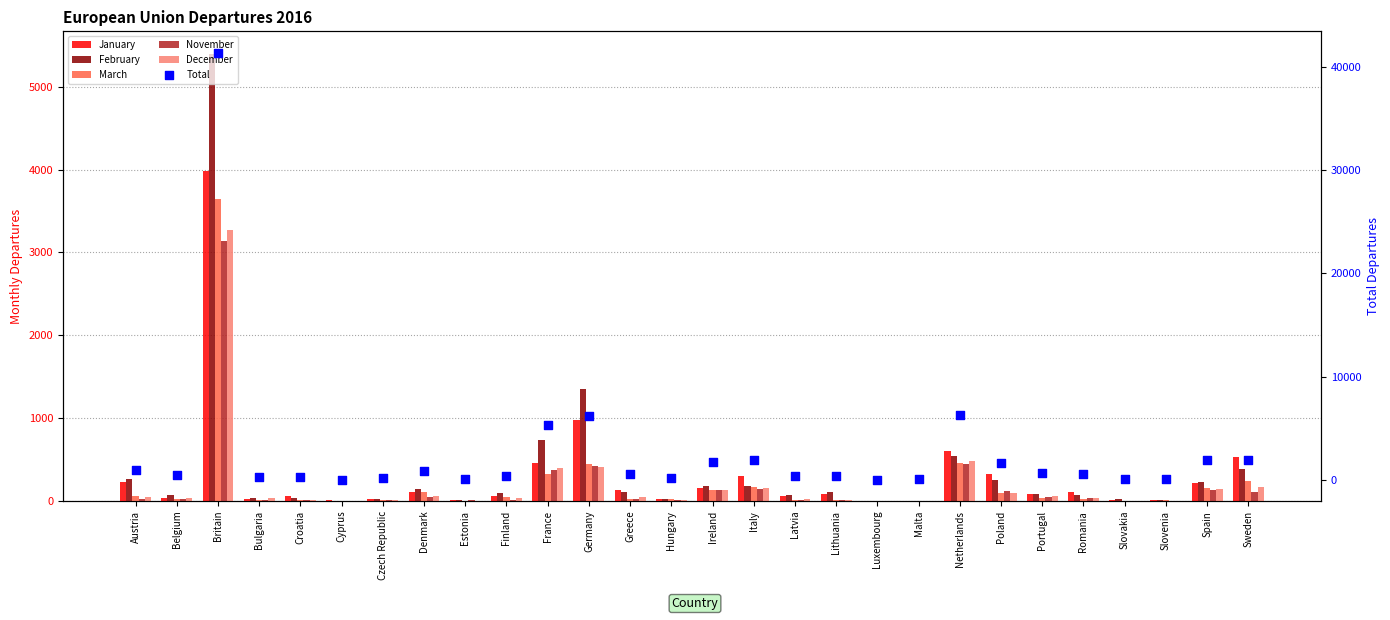

Which series contains the lowest Y value?

January